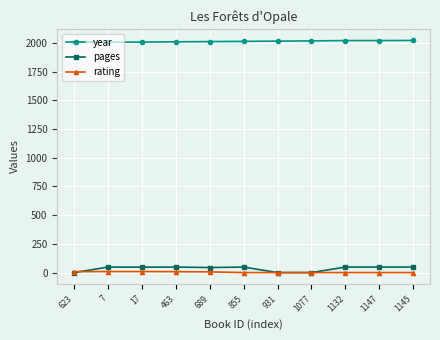

True or false: rating and year cross at least once.

False